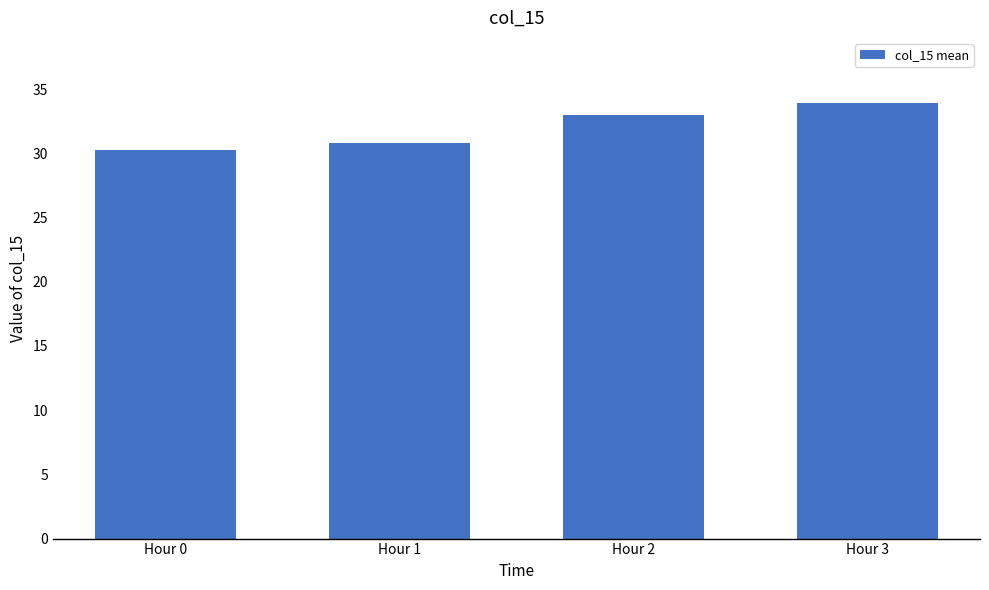

What is the change in value from Hour 0 to Hour 2?

+2.8